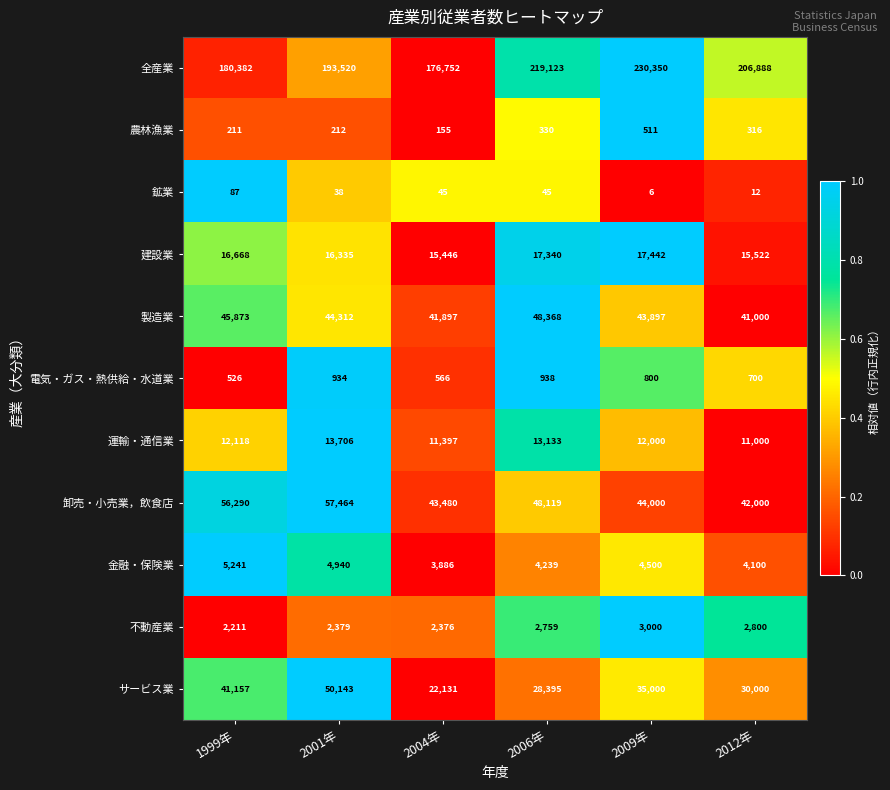

Which series has the largest total across all categories?

全産業